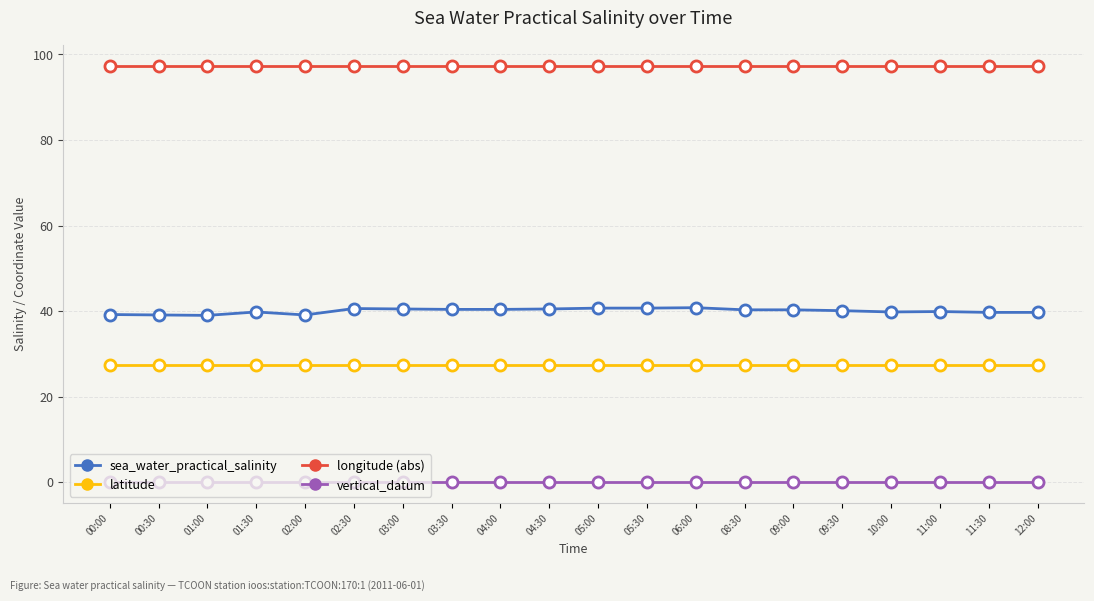

Does the chart have visible grid lines?

Yes